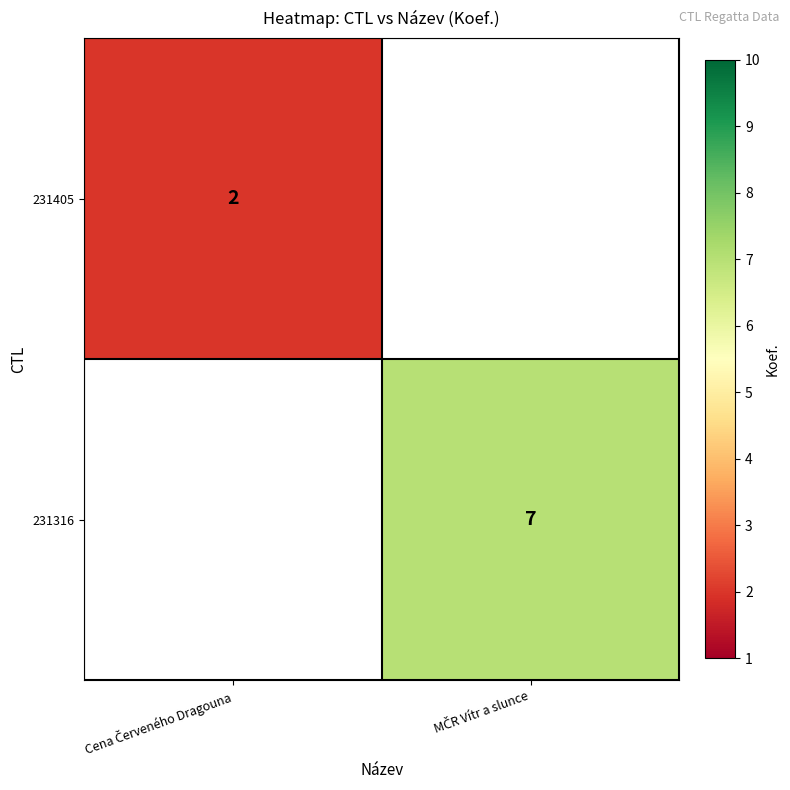

Read the 231316 value at MČR Vítr a slunce.

7.0